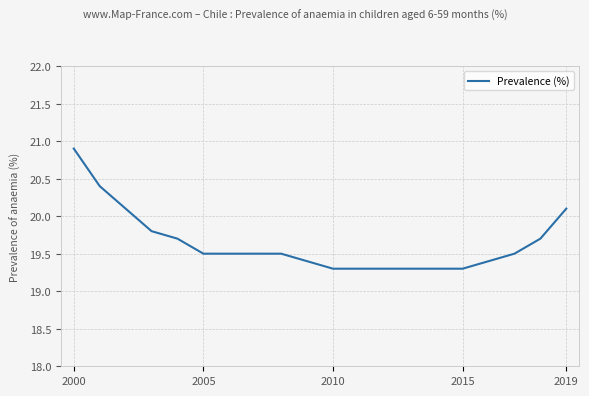

What is the maximum value shown in the chart?

20.9